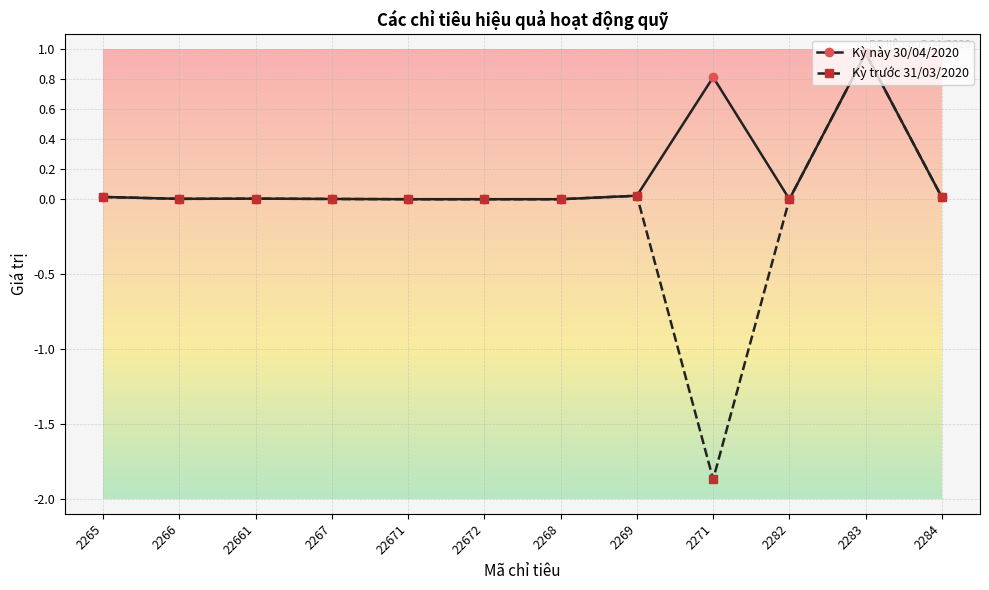

True or false: Kỳ trước 31/03/2020 has more than 0 interior local peaks.

True